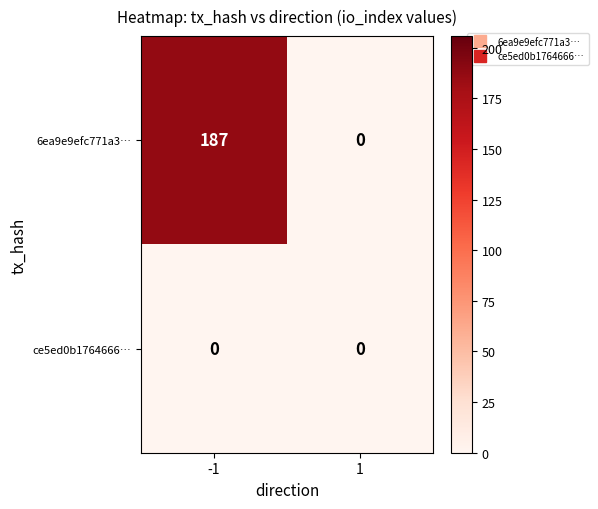

Reading right to left, transcribe all the data shown in this chart.

6ea9e9efc771a3…: 0	187
ce5ed0b1764666…: 0	0